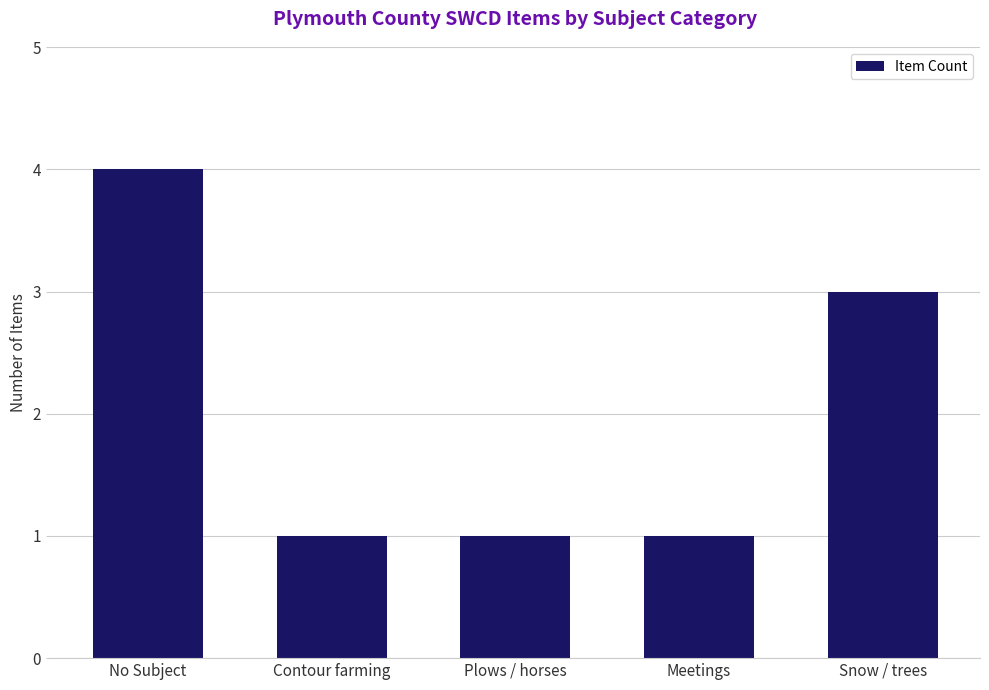

What value does the data have at No Subject?

4